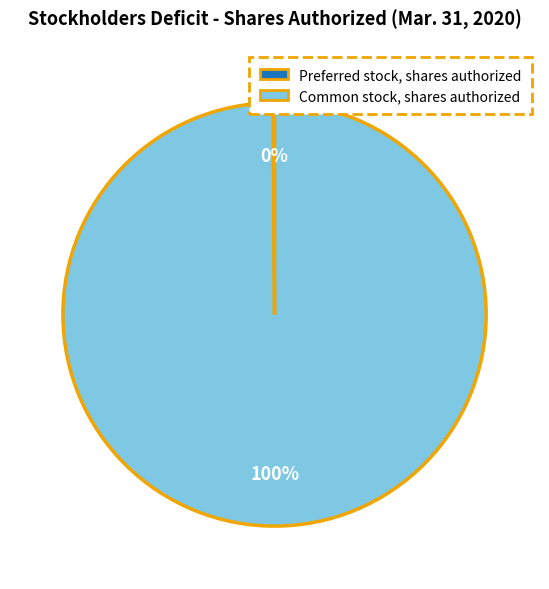

Which slice is the largest?

Common stock, shares authorized